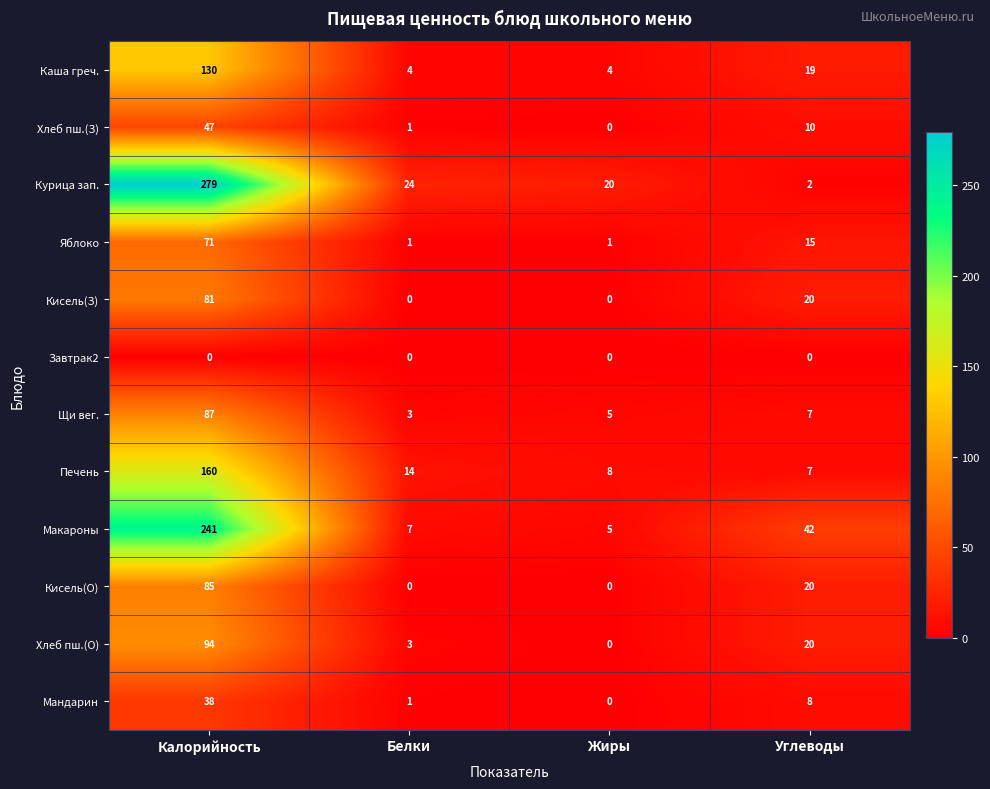

How many positive values does the Кисель(З) series have?

2